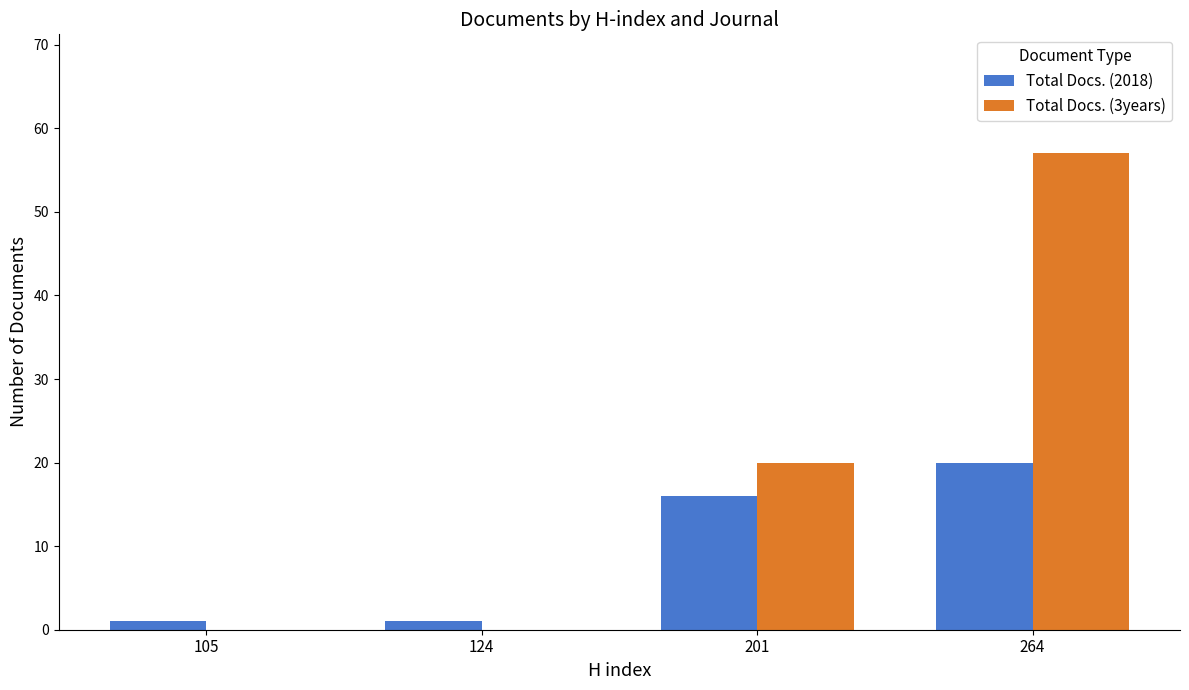

How many Total Docs. (2018) values are between 1 and 20?

4